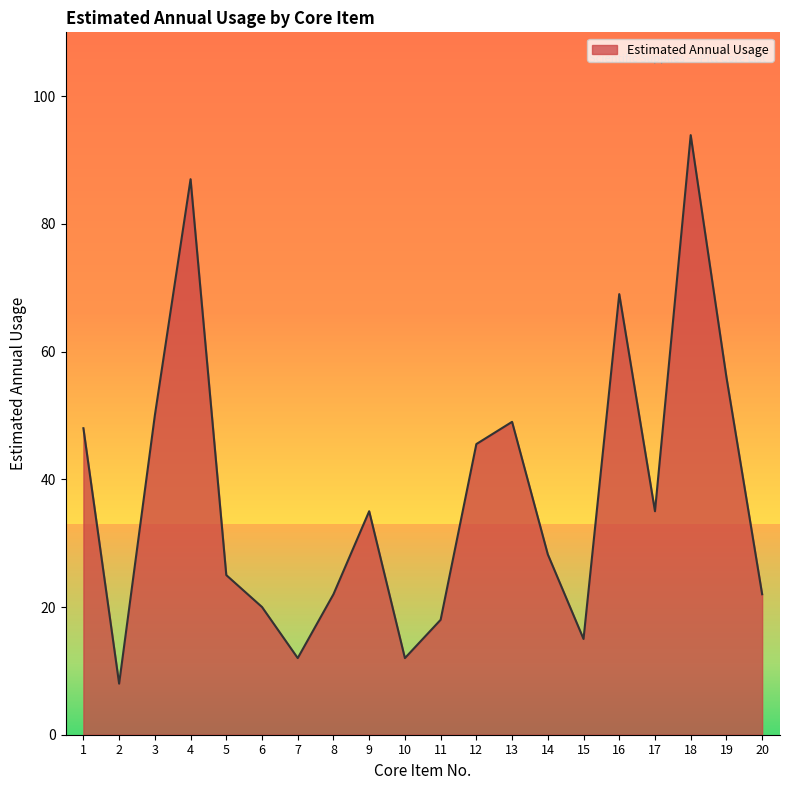

Read the value at 5.

25.0